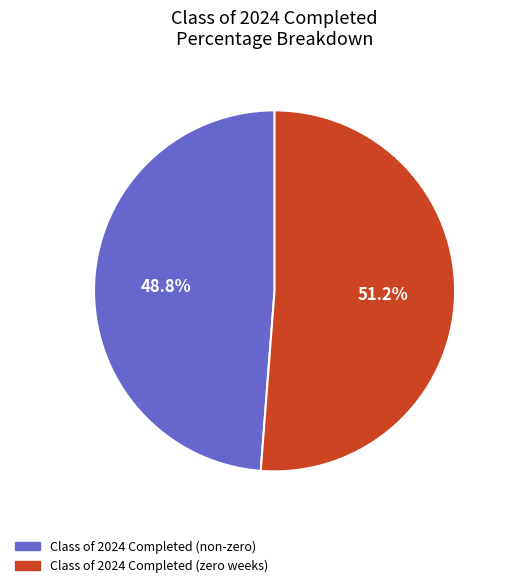

Which category accounts for the majority?

Class of 2024 Completed (zero weeks)